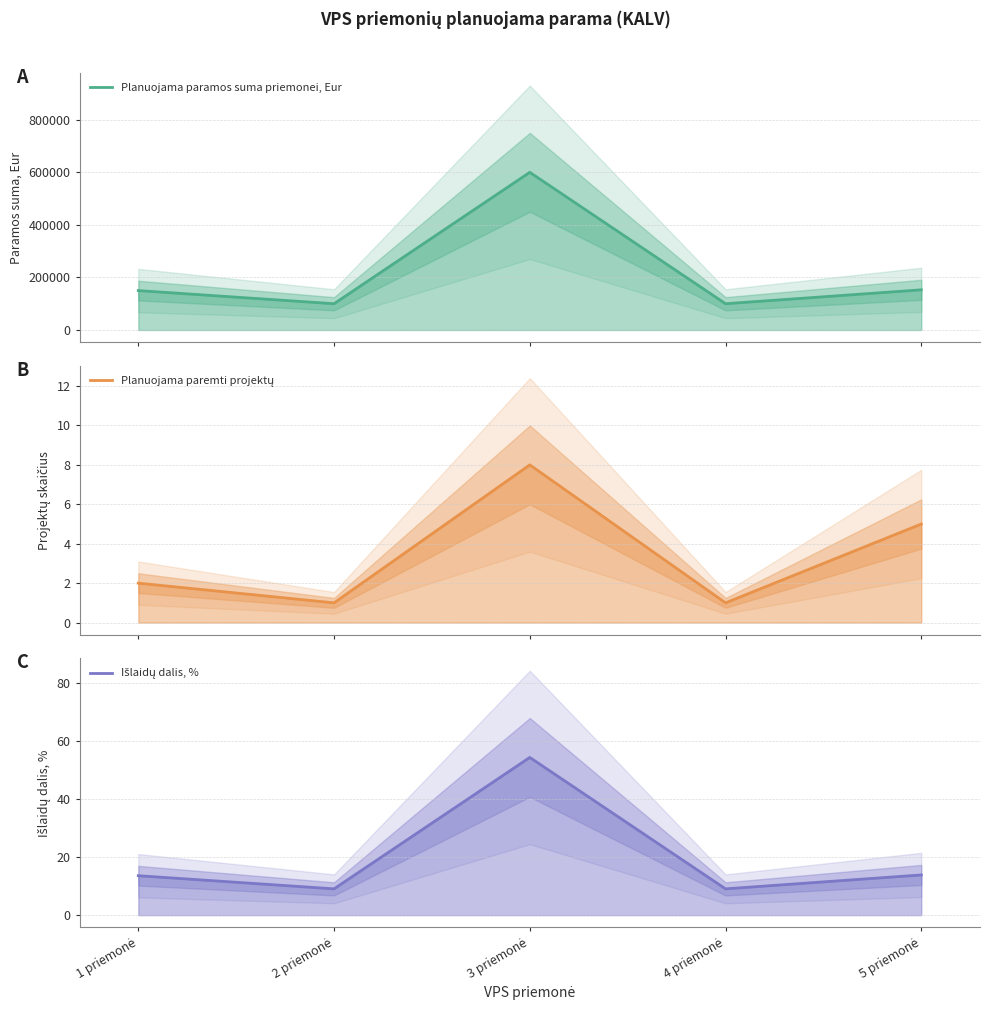

Which category has the highest value in the Planuojama paramos suma priemonei, Eur series?

3 priemonė